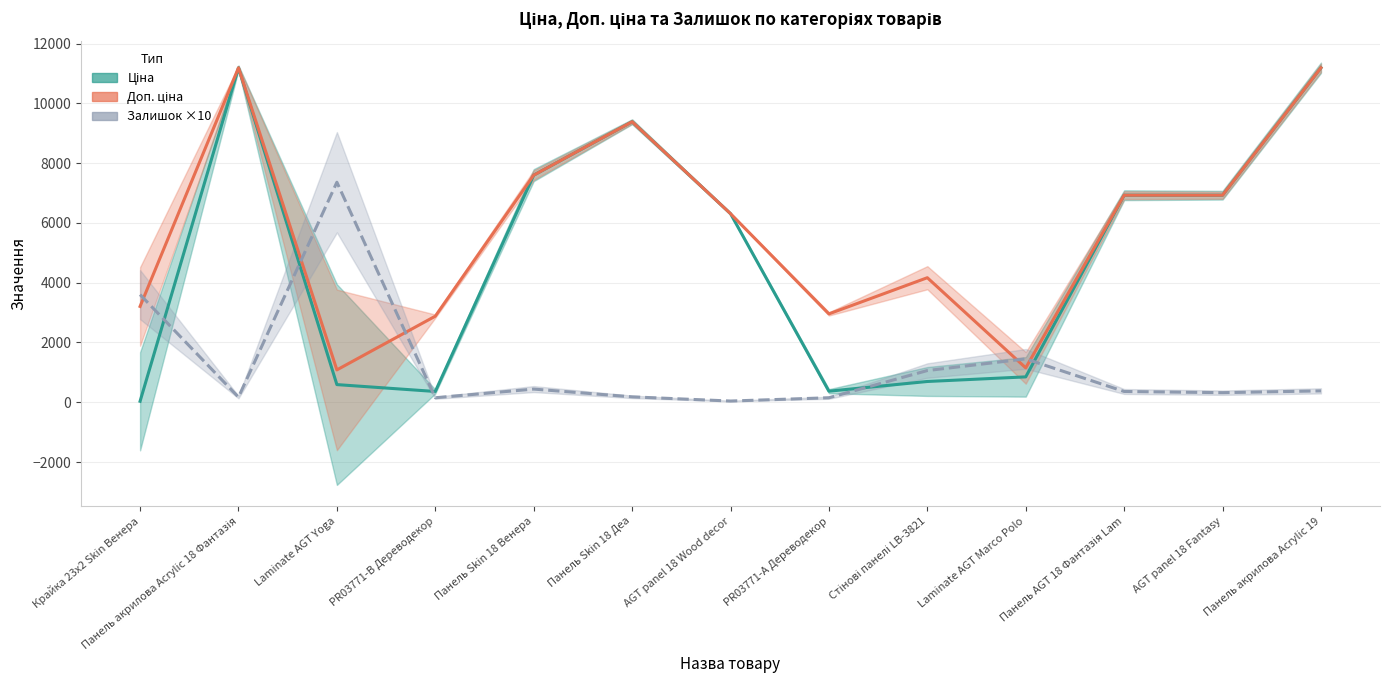

Reading left to right, list all the values displayed in this chart.

Ціна: Крайка 23x2 Skin Венера=32.0	Панель акрилова Acrylic 18 Фантазія=11188.2	Laminate AGT Yoga=589.9	PR03771-B Дереводекор=359.9	Панель Skin 18 Венера=7596.5	Панель Skin 18 Деа=9384.0	AGT panel 18 Wood decor=6308.8	PR03771-А Дереводекор=369.5	Стінові панелі LB-3821=694.3	Laminate AGT Marco Polo=848.4	Панель AGT 18 Фантазія Lam=6925.7	AGT panel 18 Fantasy=6925.7	Панель акрилова Acrylic 19=11188.2
Доп. ціна: Крайка 23x2 Skin Венера=3205.0	Панель акрилова Acrylic 18 Фантазія=11188.2	Laminate AGT Yoga=1081.7	PR03771-B Дереводекор=2878.8	Панель Skin 18 Венера=7596.5	Панель Skin 18 Деа=9384.0	AGT panel 18 Wood decor=6308.8	PR03771-А Дереводекор=2955.8	Стінові панелі LB-3821=4165.6	Laminate AGT Marco Polo=1149.7	Панель AGT 18 Фантазія Lam=6925.7	AGT panel 18 Fantasy=6925.7	Панель акрилова Acrylic 19=11188.2
Залишок ×10: Крайка 23x2 Skin Венера=3600.0	Панель акрилова Acrylic 18 Фантазія=170.0	Laminate AGT Yoga=7360.0	PR03771-B Дереводекор=150.0	Панель Skin 18 Венера=440.0	Панель Skin 18 Деа=180.0	AGT panel 18 Wood decor=40.0	PR03771-А Дереводекор=150.0	Стінові панелі LB-3821=1060.0	Laminate AGT Marco Polo=1450.0	Панель AGT 18 Фантазія Lam=360.0	AGT panel 18 Fantasy=320.0	Панель акрилова Acrylic 19=380.0